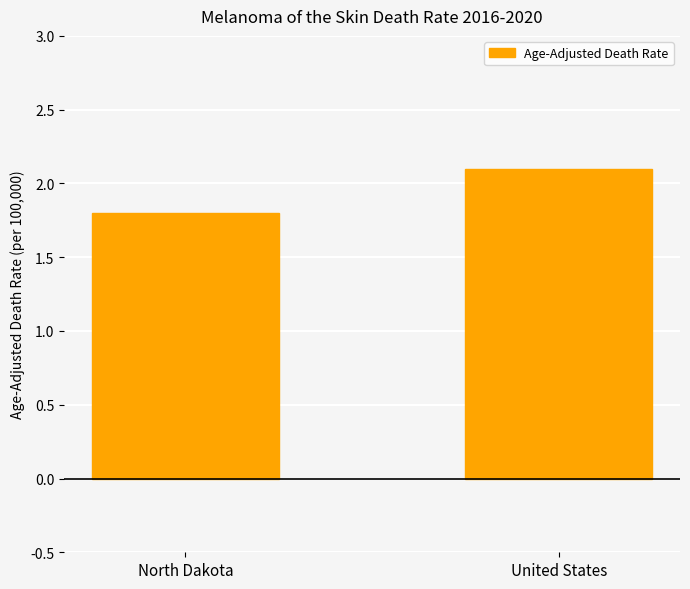

What is the value of the 2nd bar from the left?

2.1